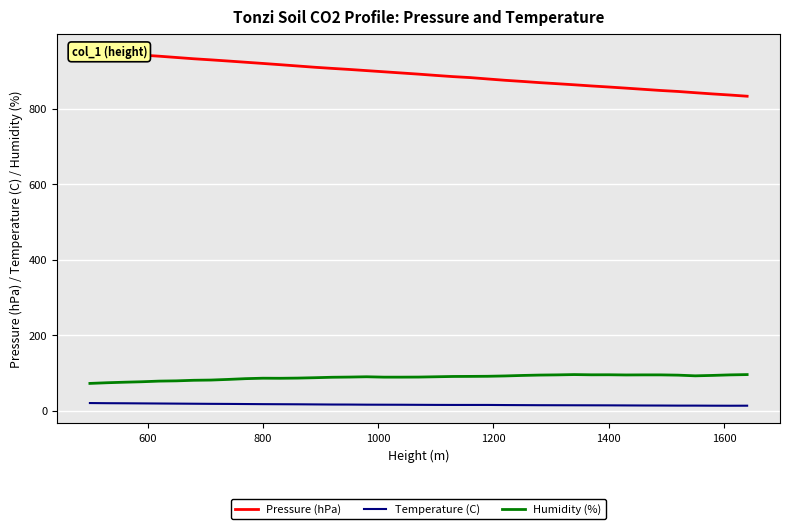

True or false: Humidity (%) and Temperature (C) intersect in this chart.

False